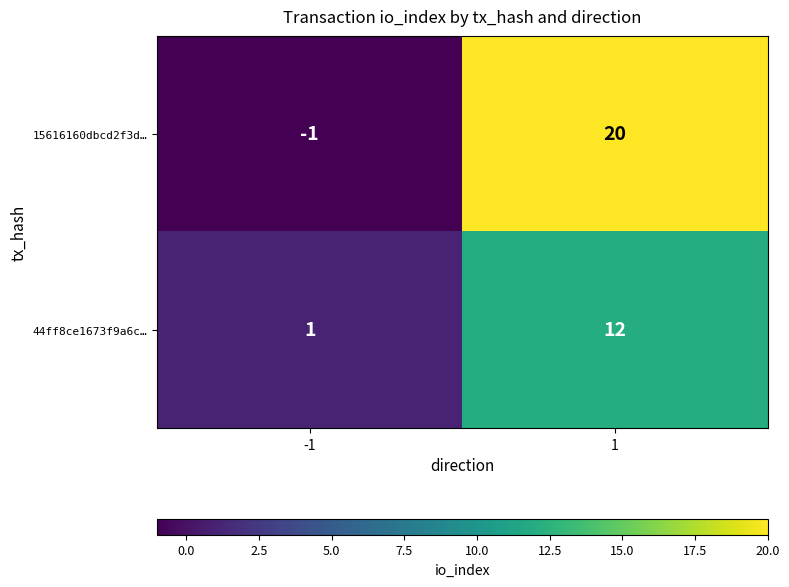

What is the difference between the maximum and minimum values in the 44ff8ce1673f9a6c… series?

11